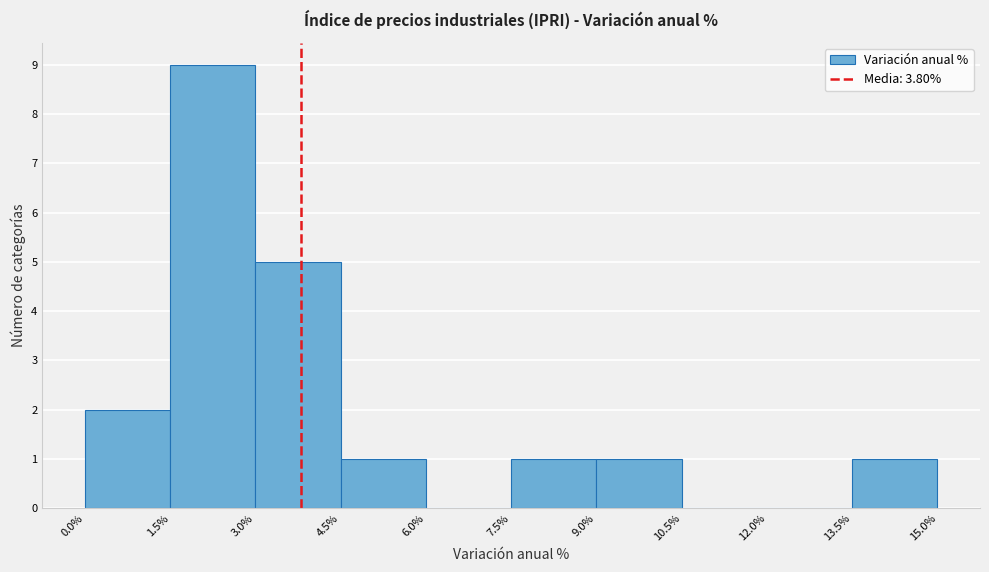

Reading left to right, transcribe this chart: for each bar, give the range it covers on the x-axis and its height. The values are not printed on the chart, so give them approximately, as read against the axis.

0.0% to 1.5%: 2
1.5% to 3.0%: 9
3.0% to 4.5%: 5
4.5% to 6.0%: 1
6.0% to 7.5%: 0
7.5% to 9.0%: 1
9.0% to 10.5%: 1
10.5% to 12.0%: 0
12.0% to 13.5%: 0
13.5% to 15.0%: 1